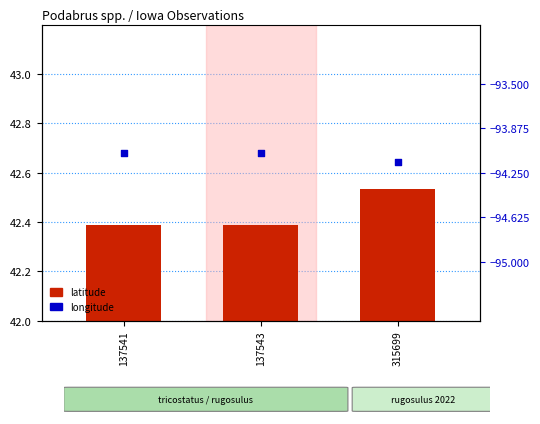

At which category is the sum across all series the highest?

315699